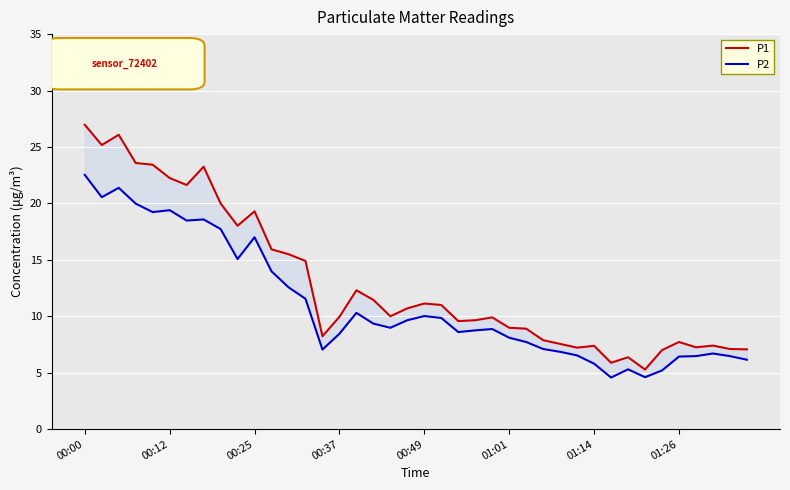

What is the lowest value of the P1 series?

5.3